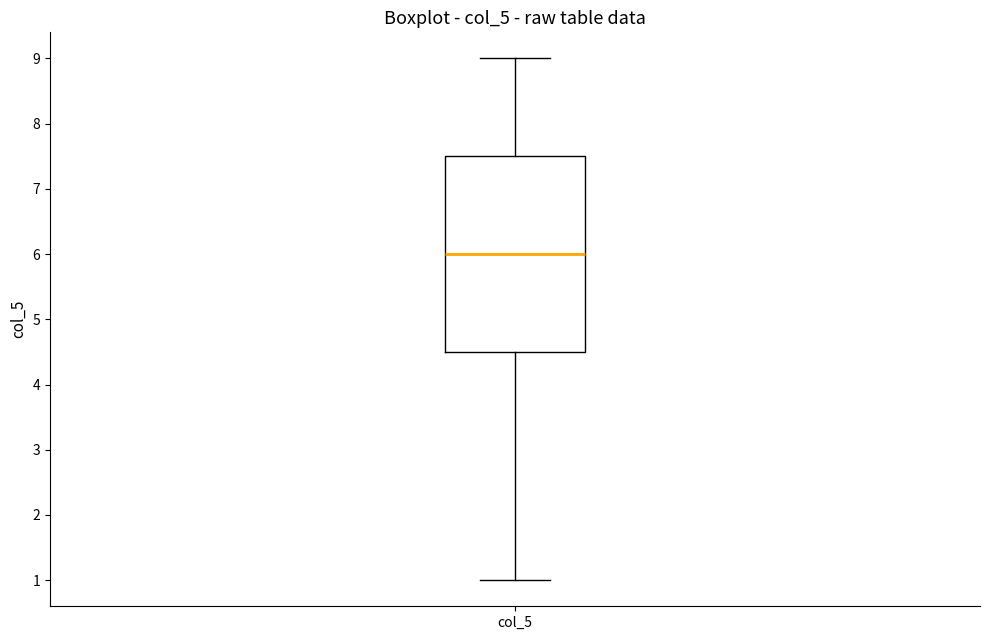

Where is the upper edge of the box for col_5 on the y-axis? The values are not printed on the chart, so give them approximately, as read against the axis.

7.5